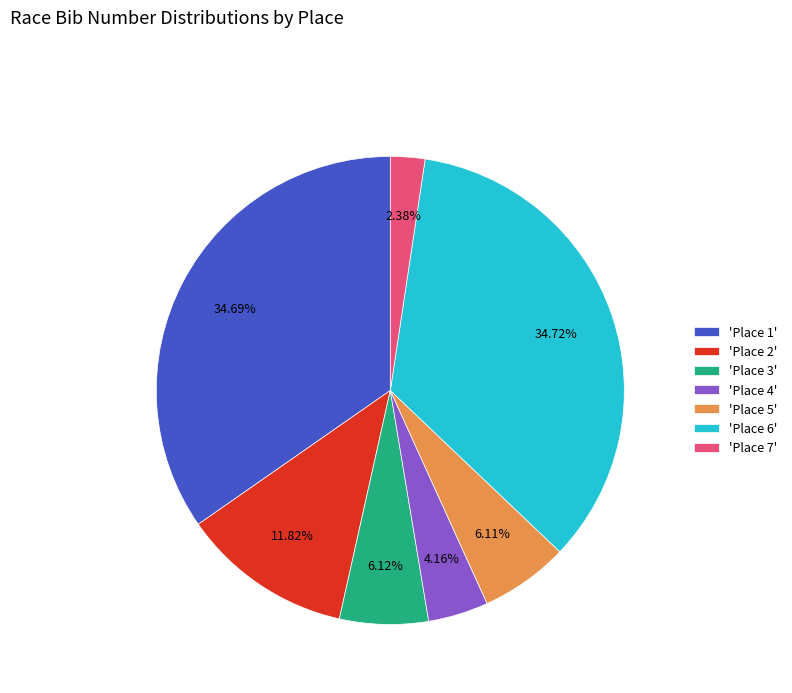

Is 'Place 6' the majority of the pie?

No